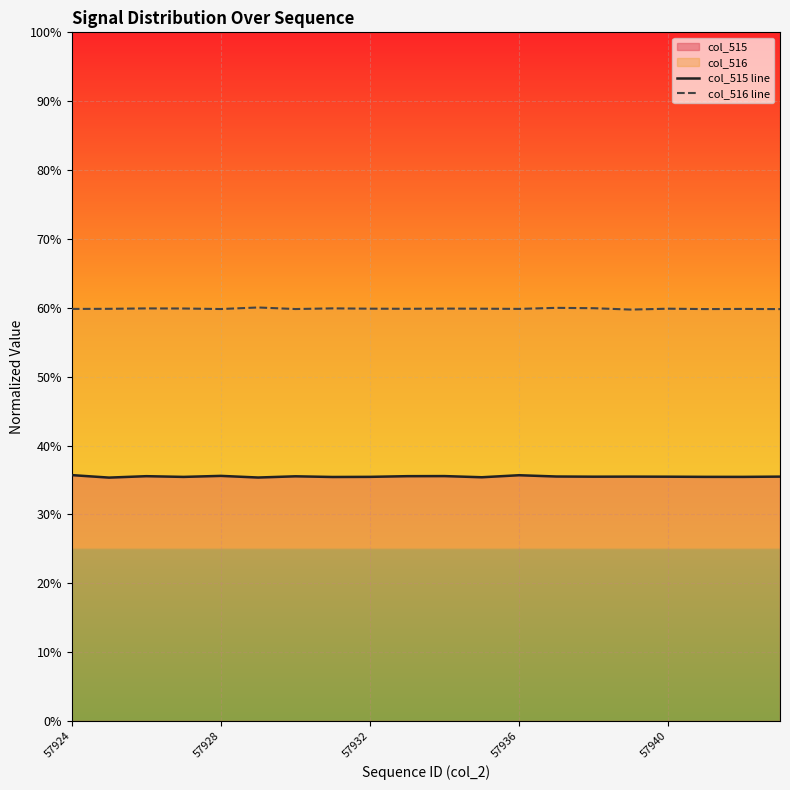

What is the sum of the col_515 line values at 9 and 57924?

0.7